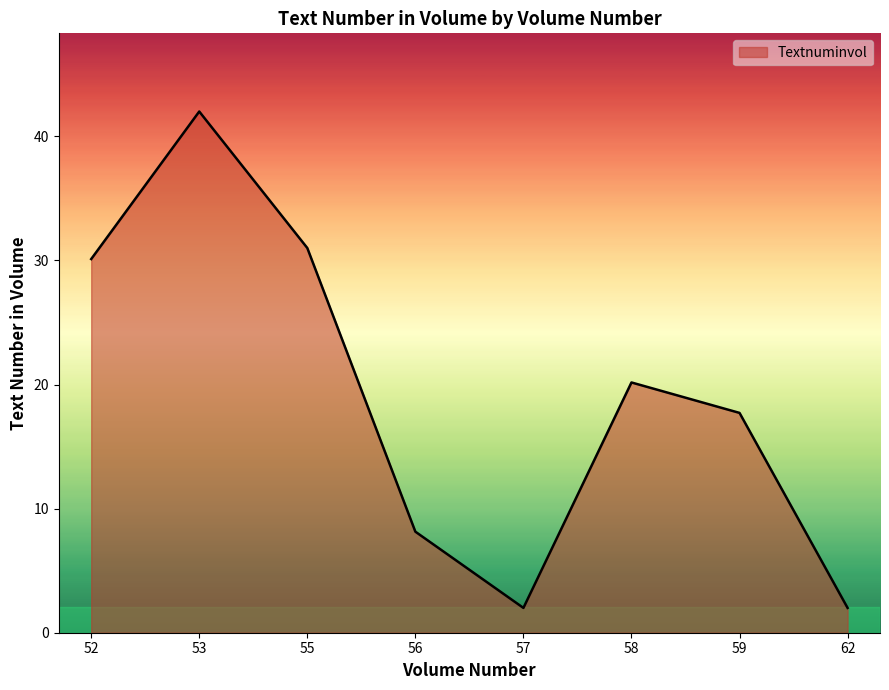

What is the smallest value displayed?

2.0